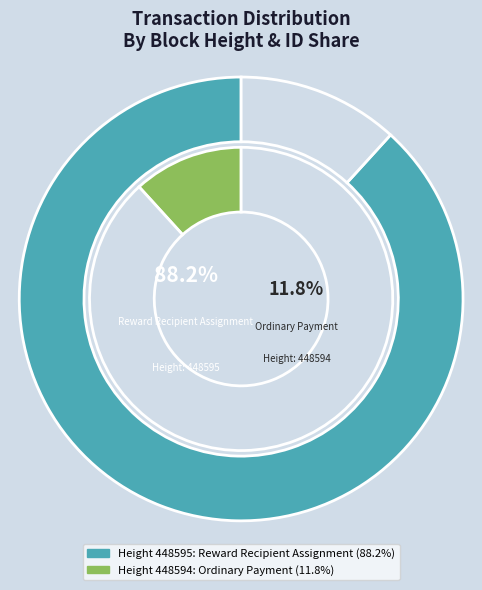

Count the number of slices in the pie.

2